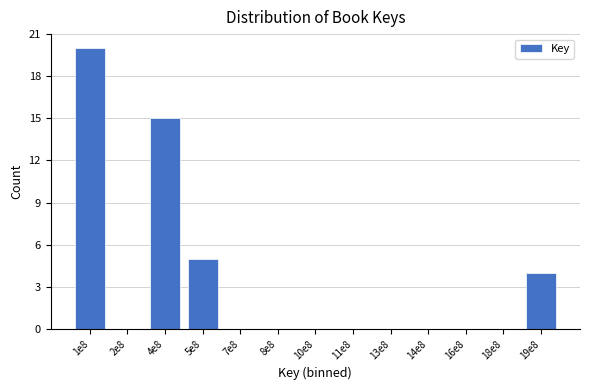

Reading left to right, what are all the values shown in this chart?

1e8=20	2e8=0	4e8=15	5e8=5	7e8=0	8e8=0	10e8=0	11e8=0	13e8=0	14e8=0	16e8=0	18e8=0	19e8=4